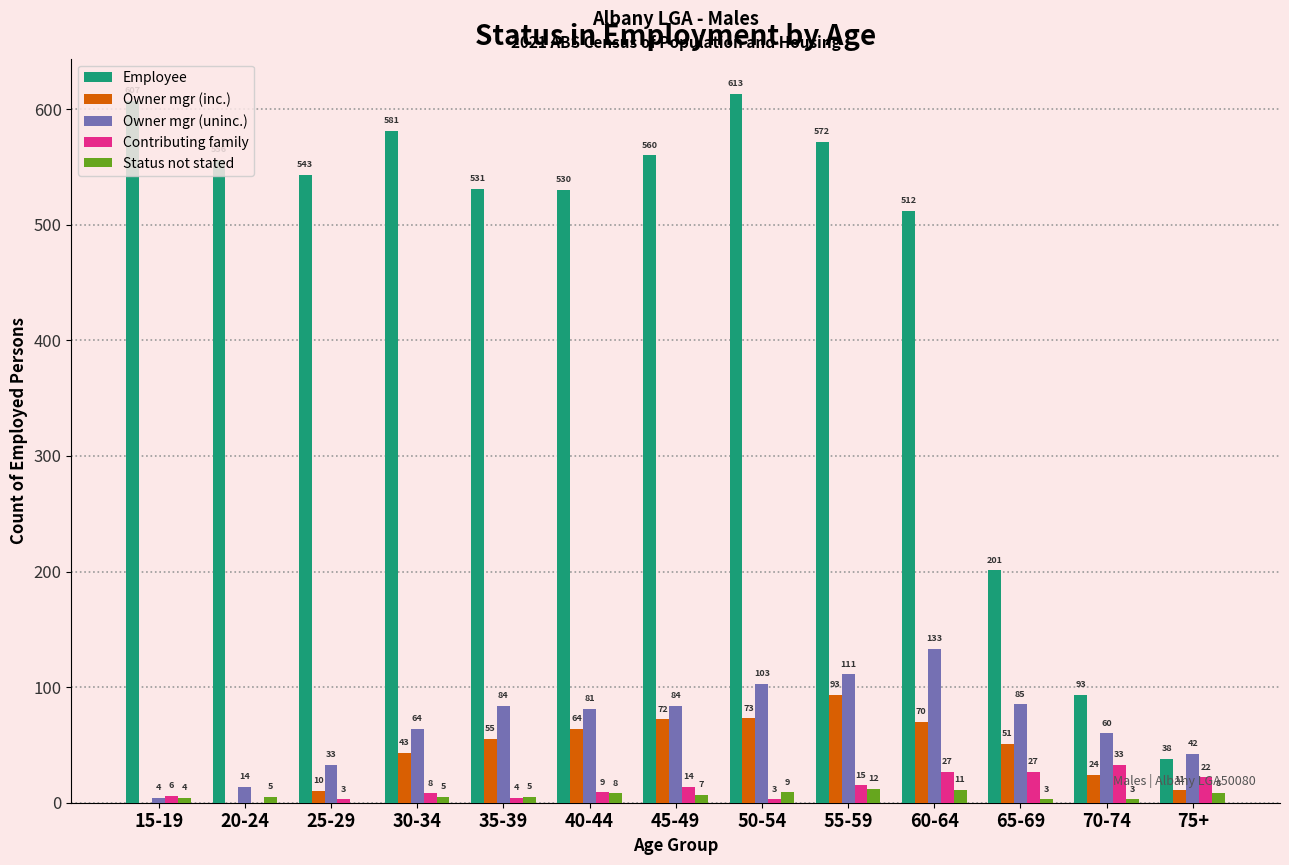

Is the value of Owner mgr (uninc.) at 50-54 greater than the value of Contributing family at 30-34?

Yes